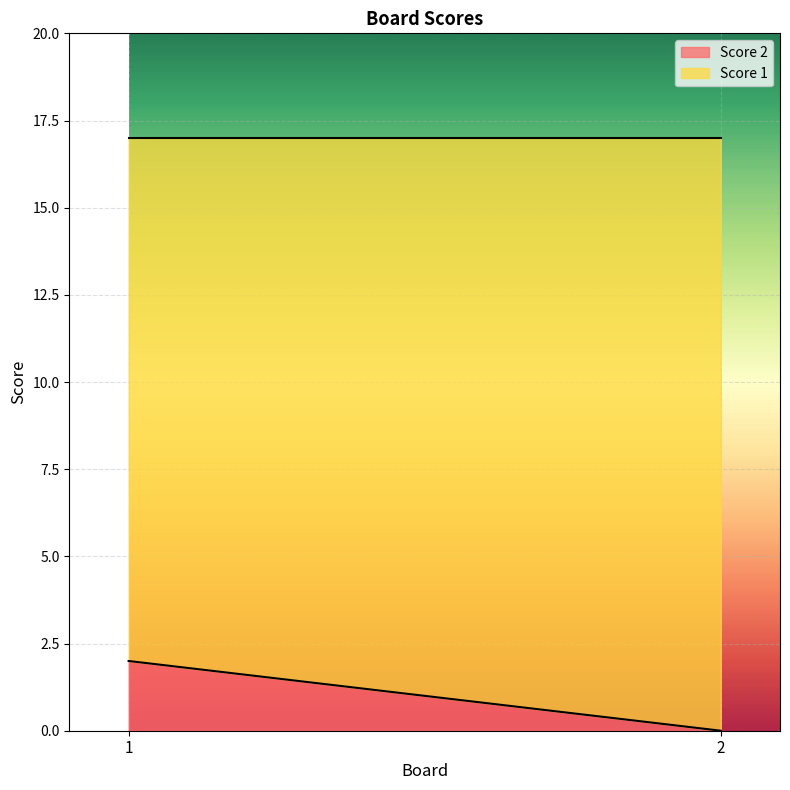

Rank the series by their average value, from lowest to highest.

Score 2, Score 1